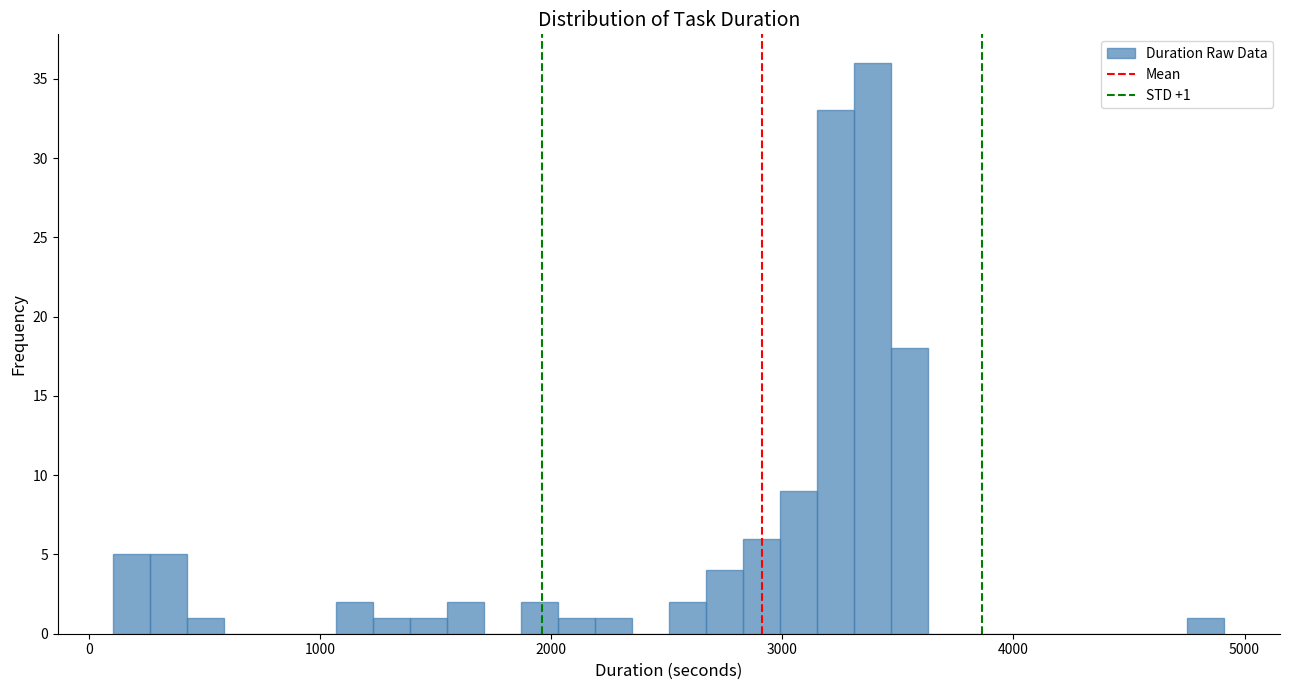

Read against the x-axis, roughly where is the centre of the tallest bar?

3400